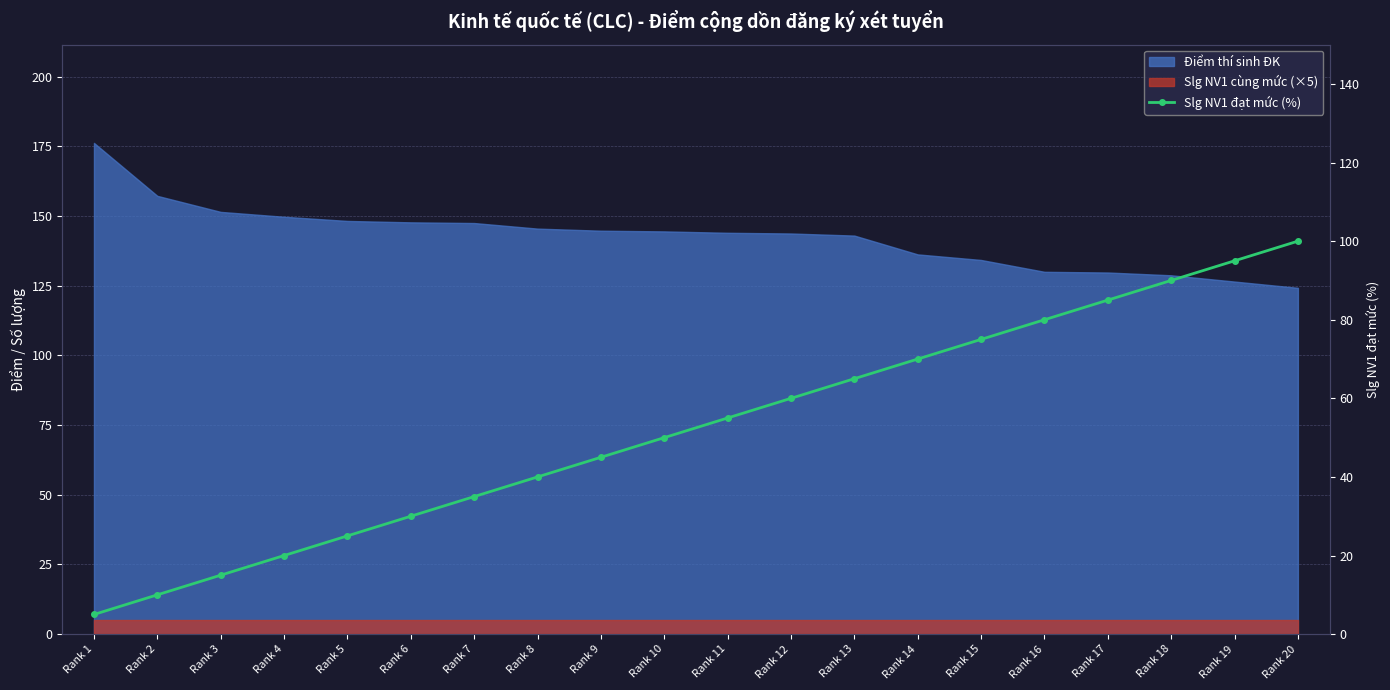

Reading left to right, extract all data points from this chart.

5.0	10.0	15.0	20.0	25.0	30.0	35.0	40.0	45.0	50.0	55.0	60.0	65.0	70.0	75.0	80.0	85.0	90.0	95.0	100.0